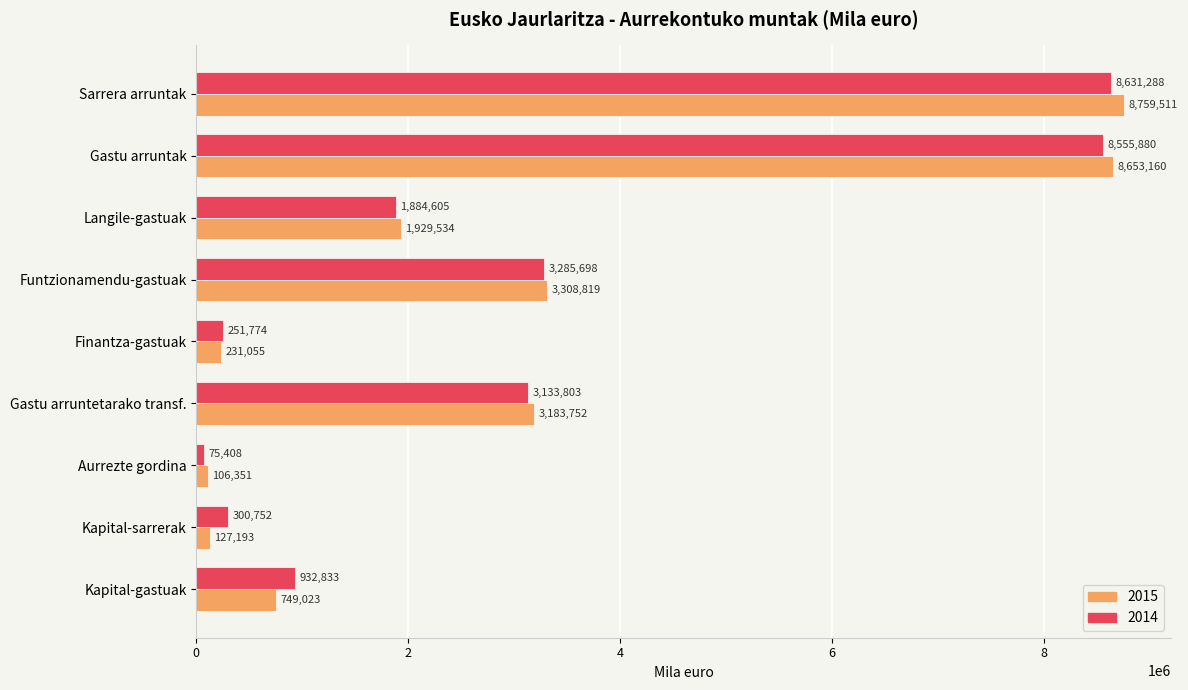

What value does the 2015 series have at Gastu arruntak?

8653159.6